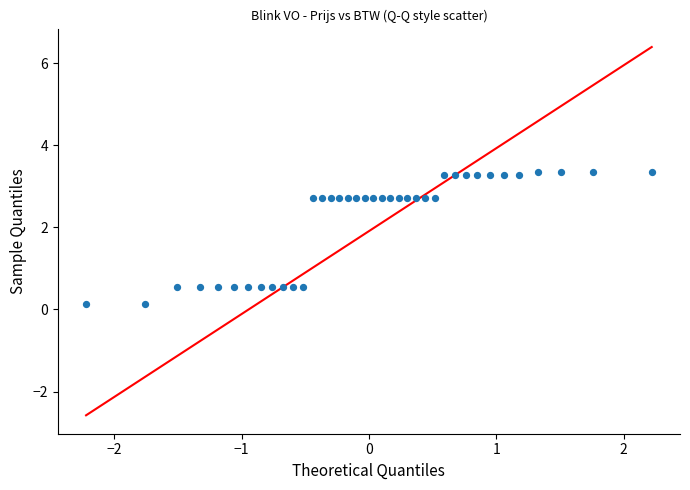

What is the range of Y values (max minus min)?

3.2